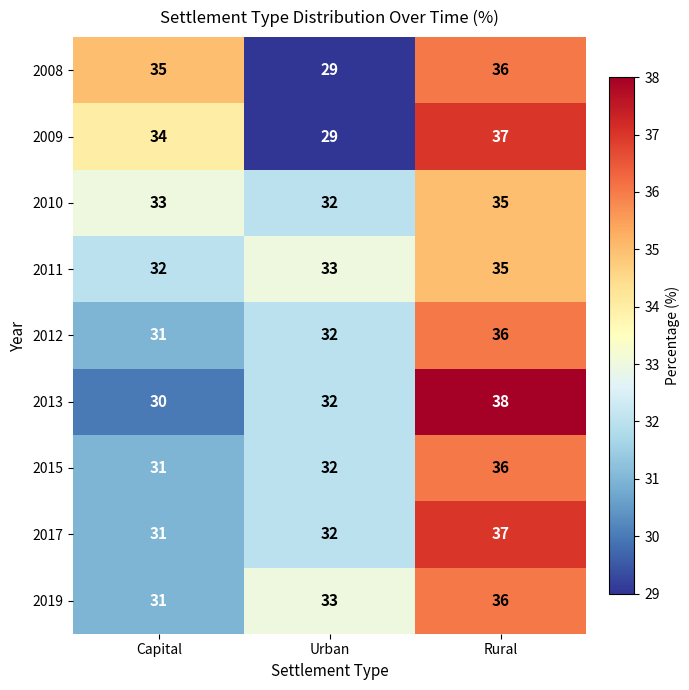

How many categories are shown in the chart?

3